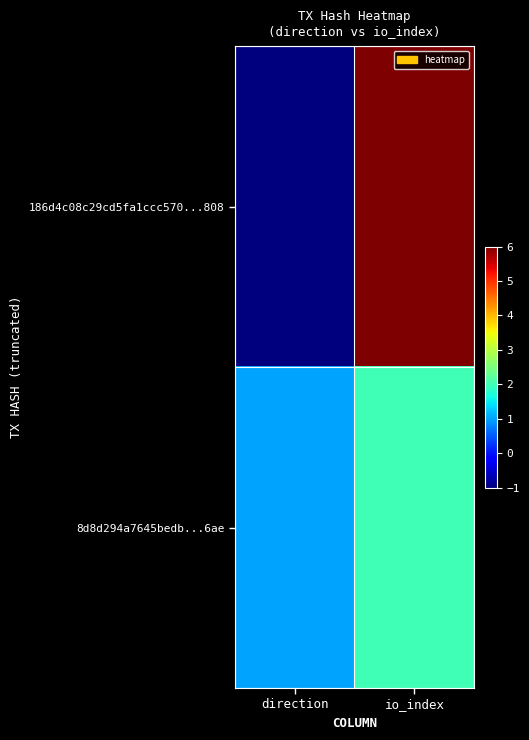

Which series has the largest total across all categories?

186d4c08c29cd5fa1ccc570...808